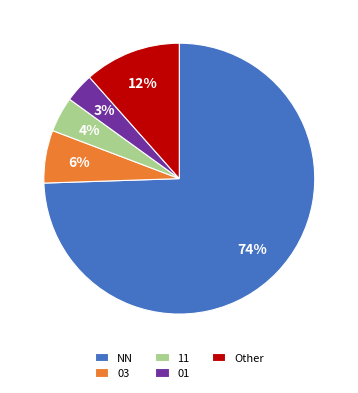

Which slice represents more than half of the pie?

NN